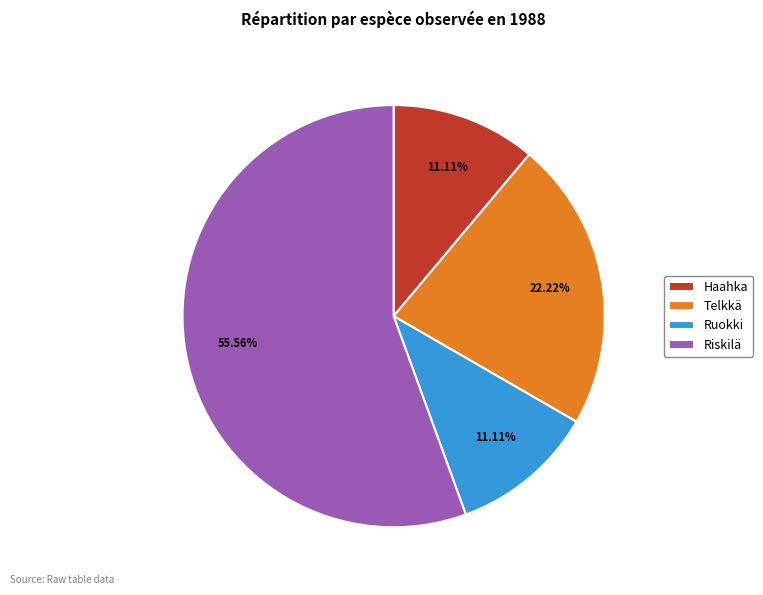

Approximately how many times larger is the value at Ruokki compared to Telkkä?

0.5